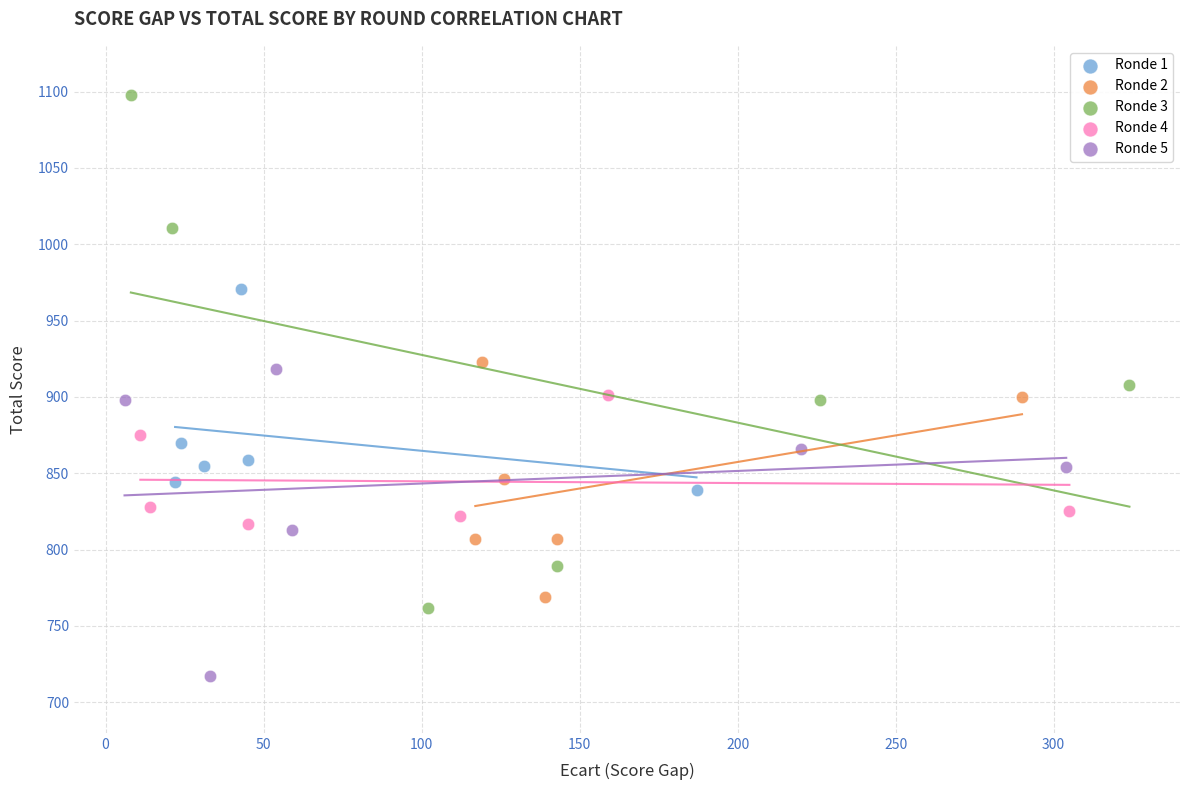

Which series reaches the minimum Y coordinate?

Ronde 5